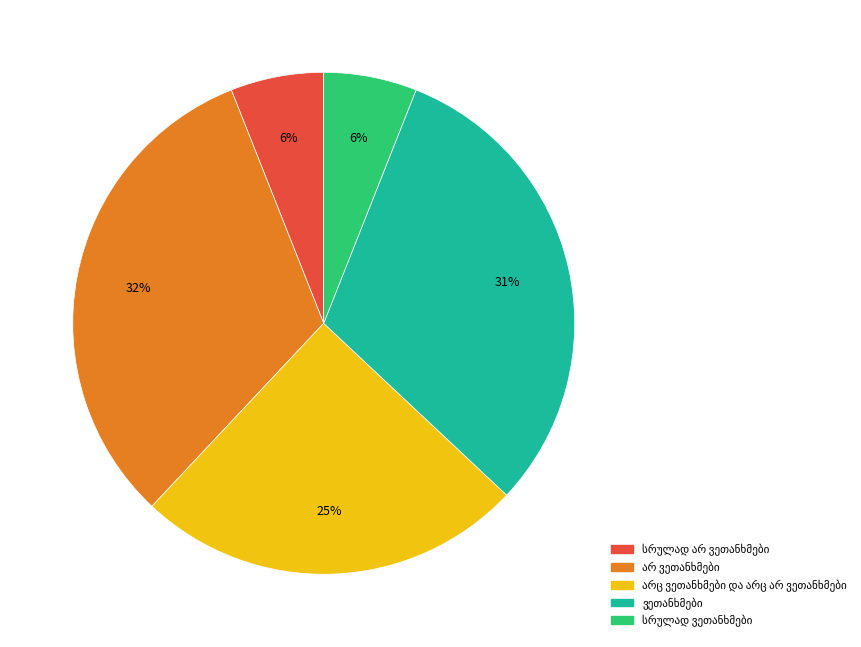

Count the number of slices in the pie.

5